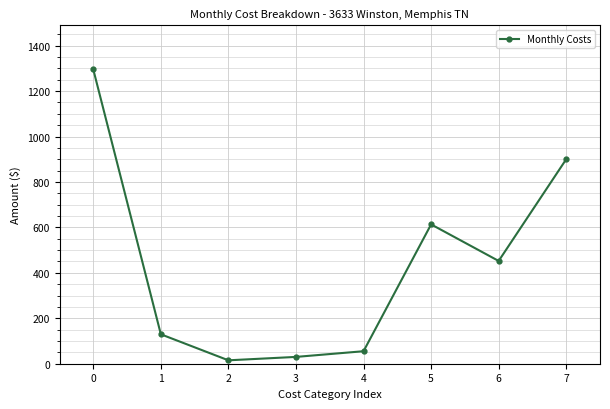

Between 4 and 5, which is larger?

5